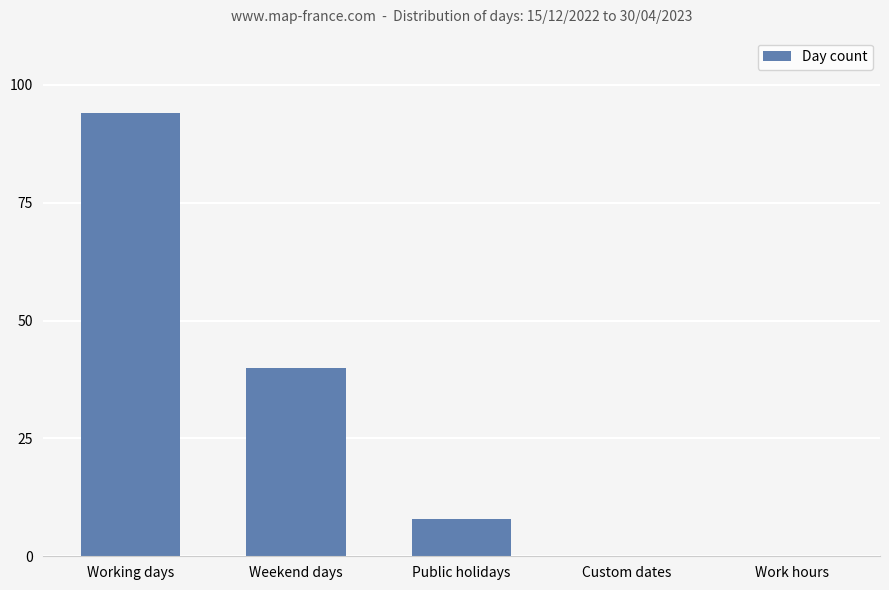

At which category does the chart reach its peak across all series?

Working days